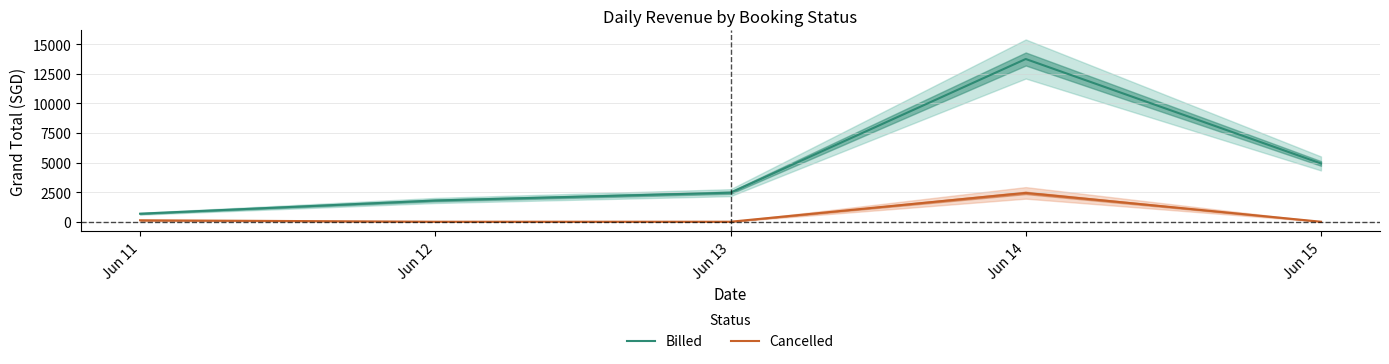

What is the sum of the Billed values at Jun 13 and Jun 15?

7375.4